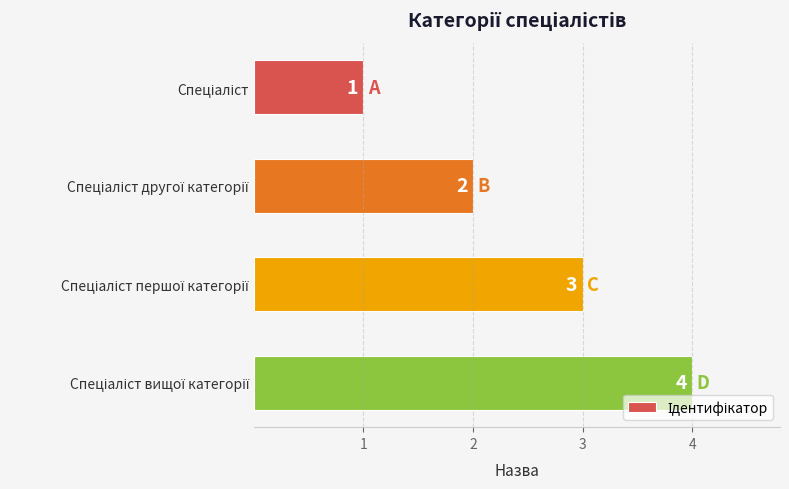

What is the value of the 4th bar from the top?

4